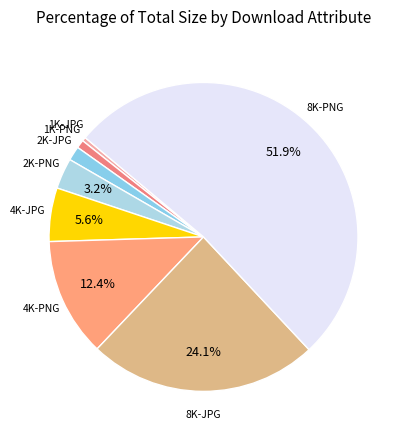

What is the total percentage of 2K-PNG and 4K-PNG?

15.6%